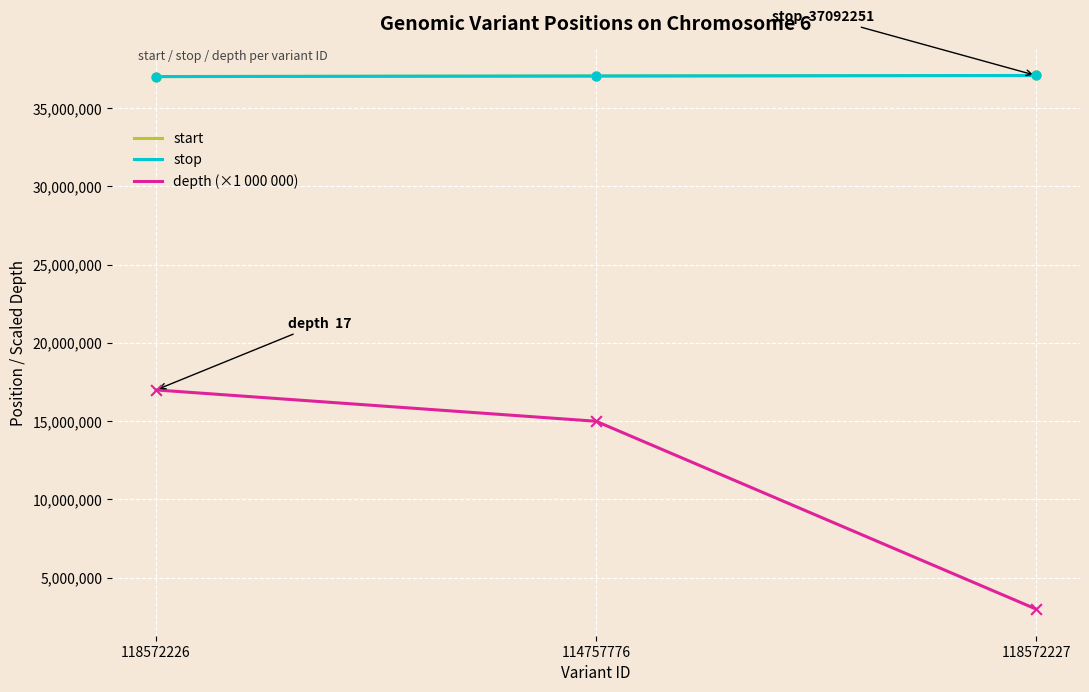

At which category is the sum across all series the highest?

118572226